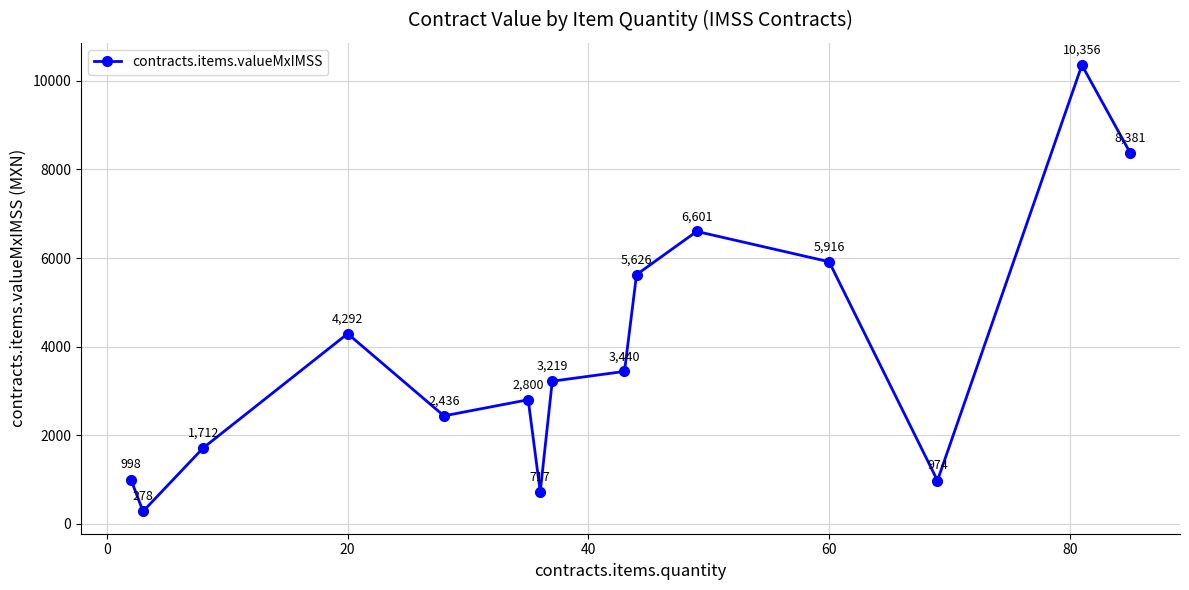

How many interior local peaks (higher than both neighbors) does the data have?

4